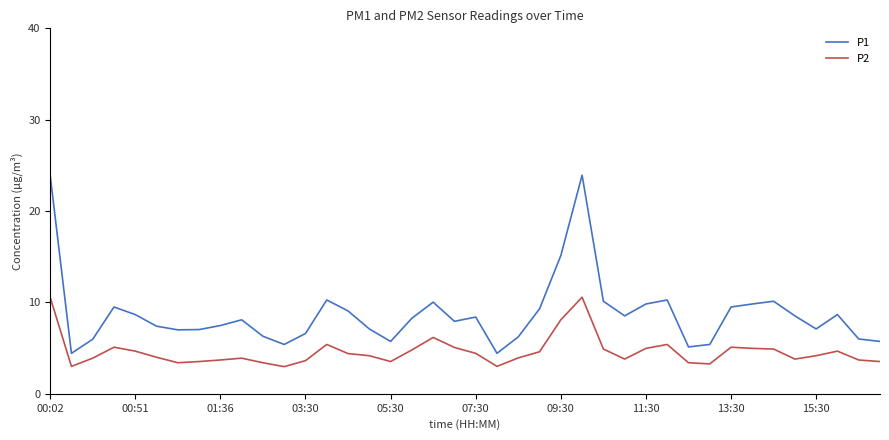

Which series has the widest spread of values?

P1